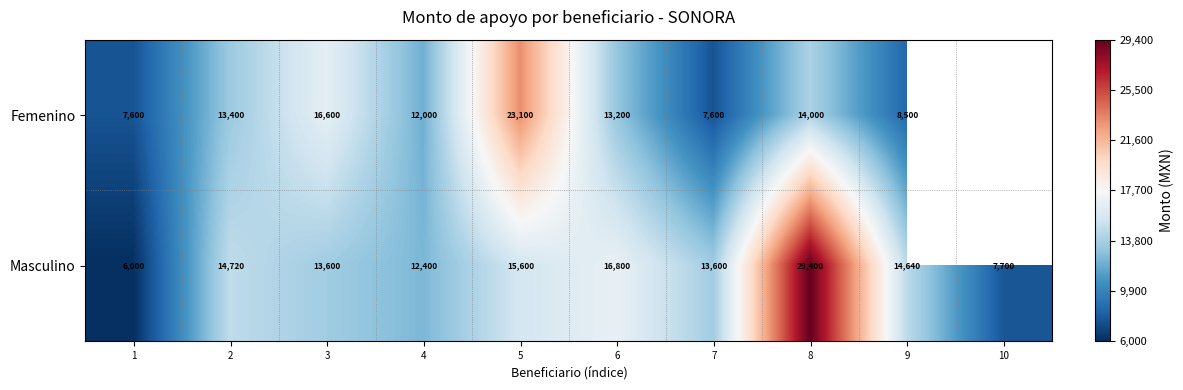

At which category is the sum across all series the highest?

8